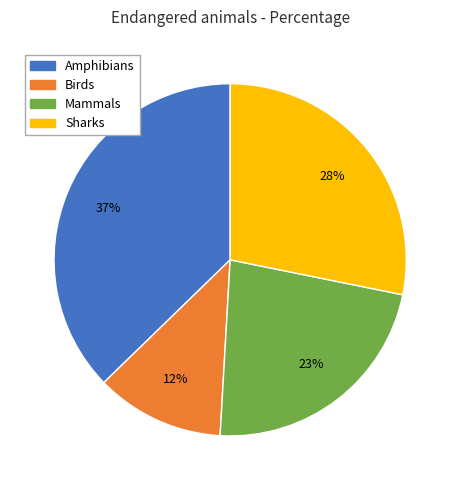

What percentage is the Birds slice, to the nearest percent?

12%